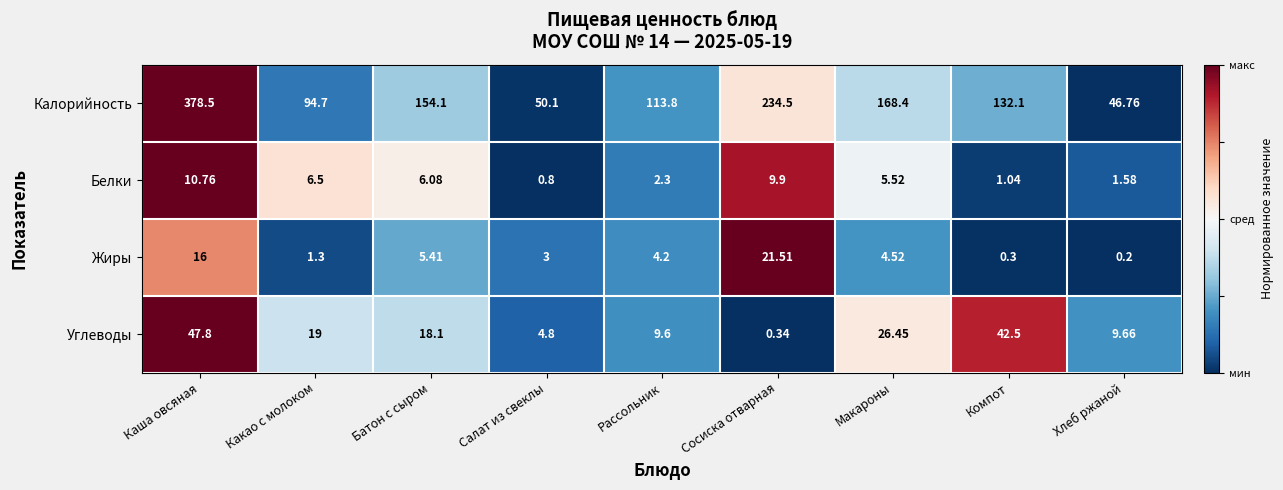

Count the number of categories in the chart.

9